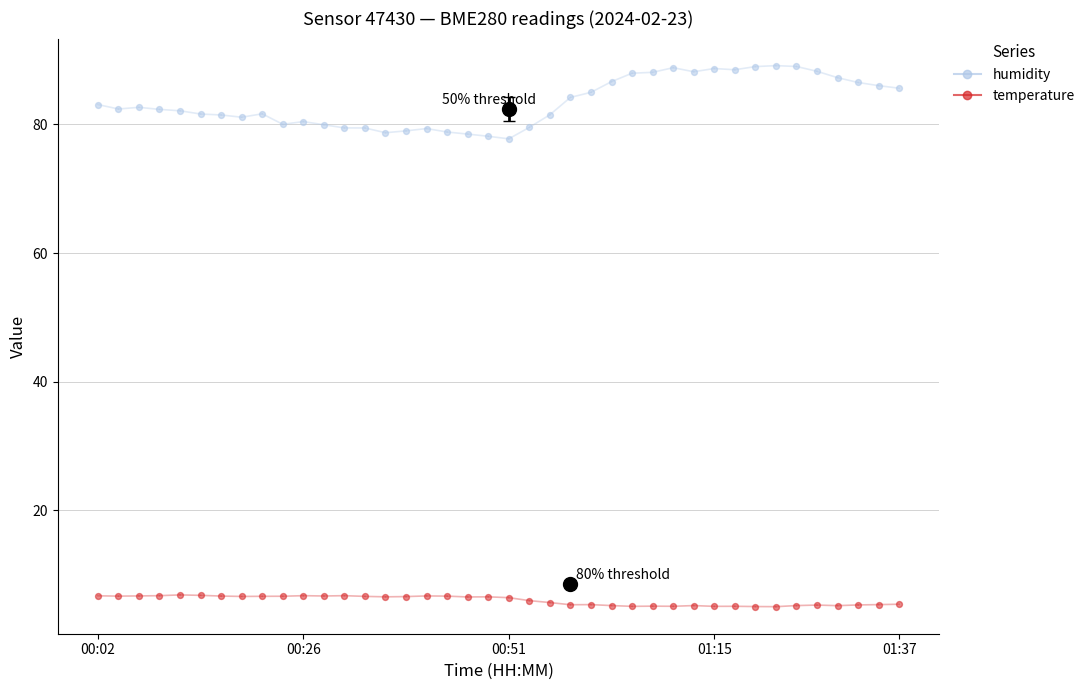

What are all the series names shown in the legend?

humidity, temperature